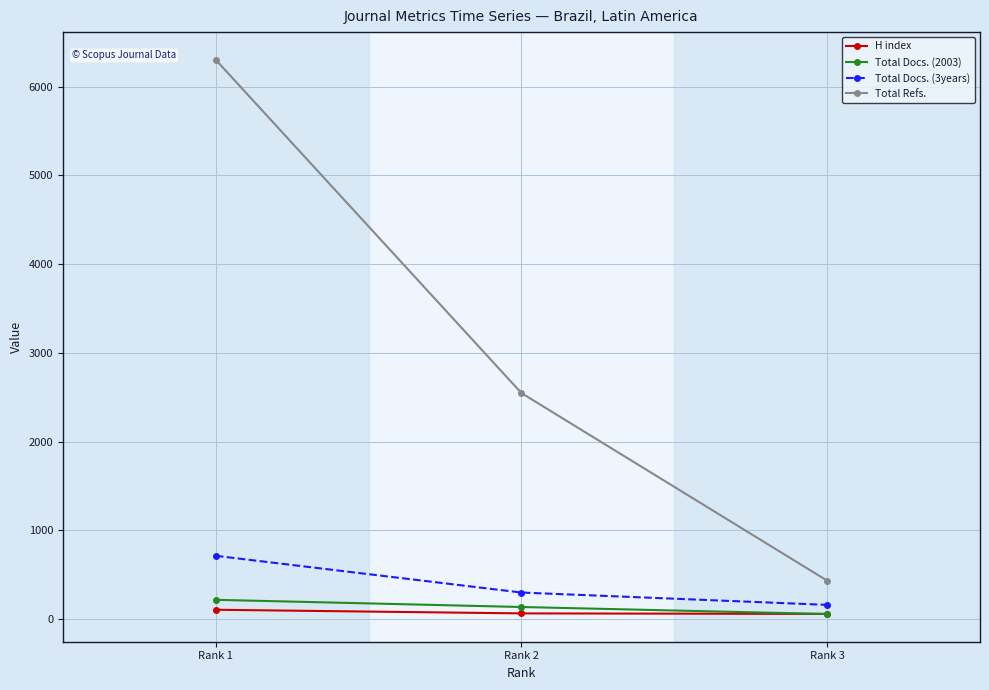

Which series has the largest total across all categories?

Total Refs.